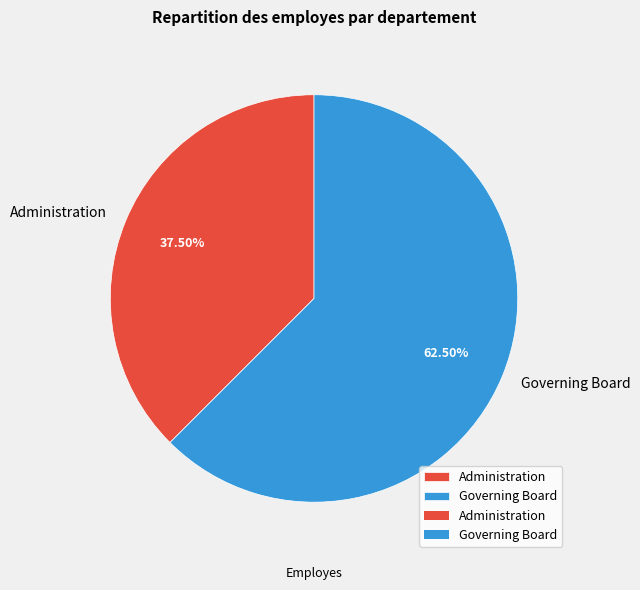

Combined, do Governing Board and Administration account for over 50%?

Yes